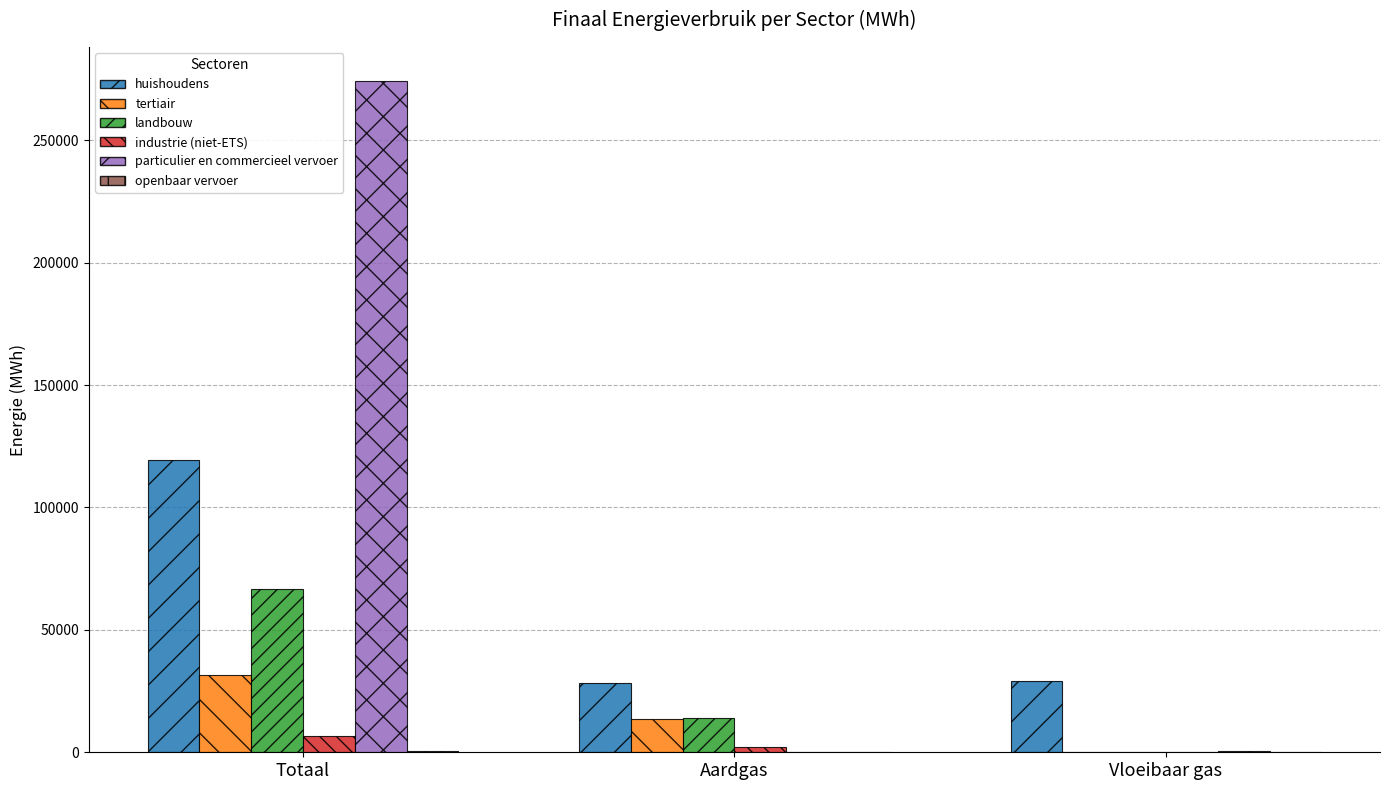

Where does the particulier en commercieel vervoer series first go above 532?

Totaal